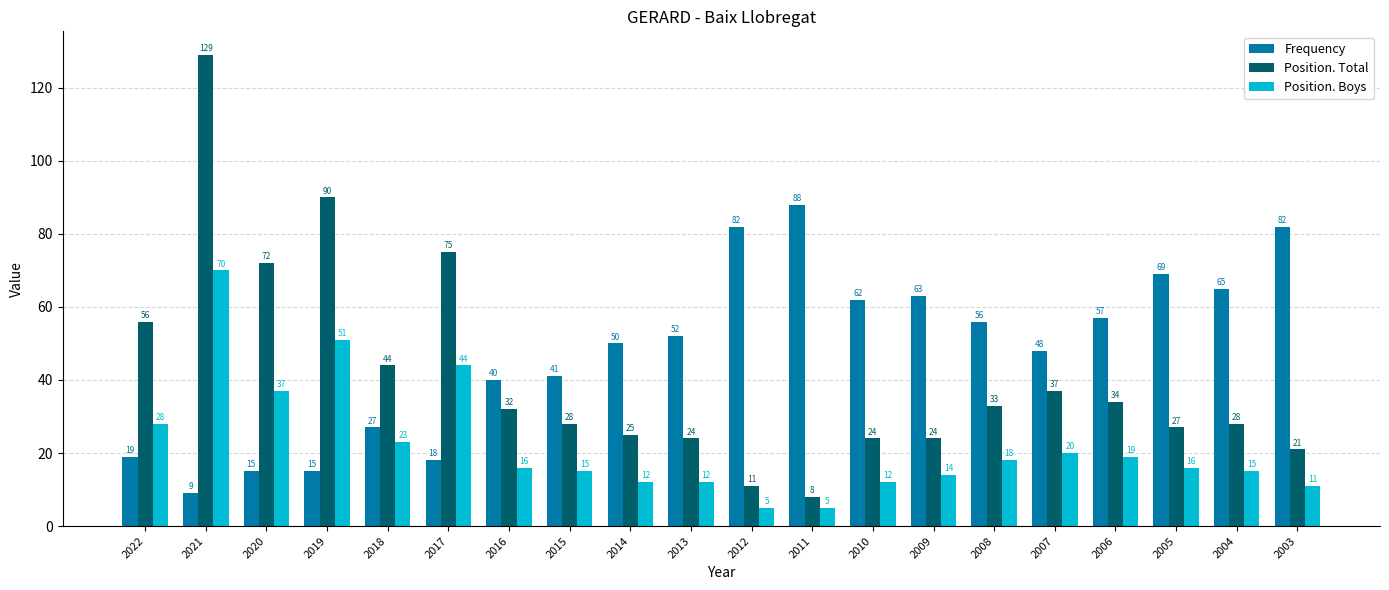

How many distinct data groups are displayed?

3